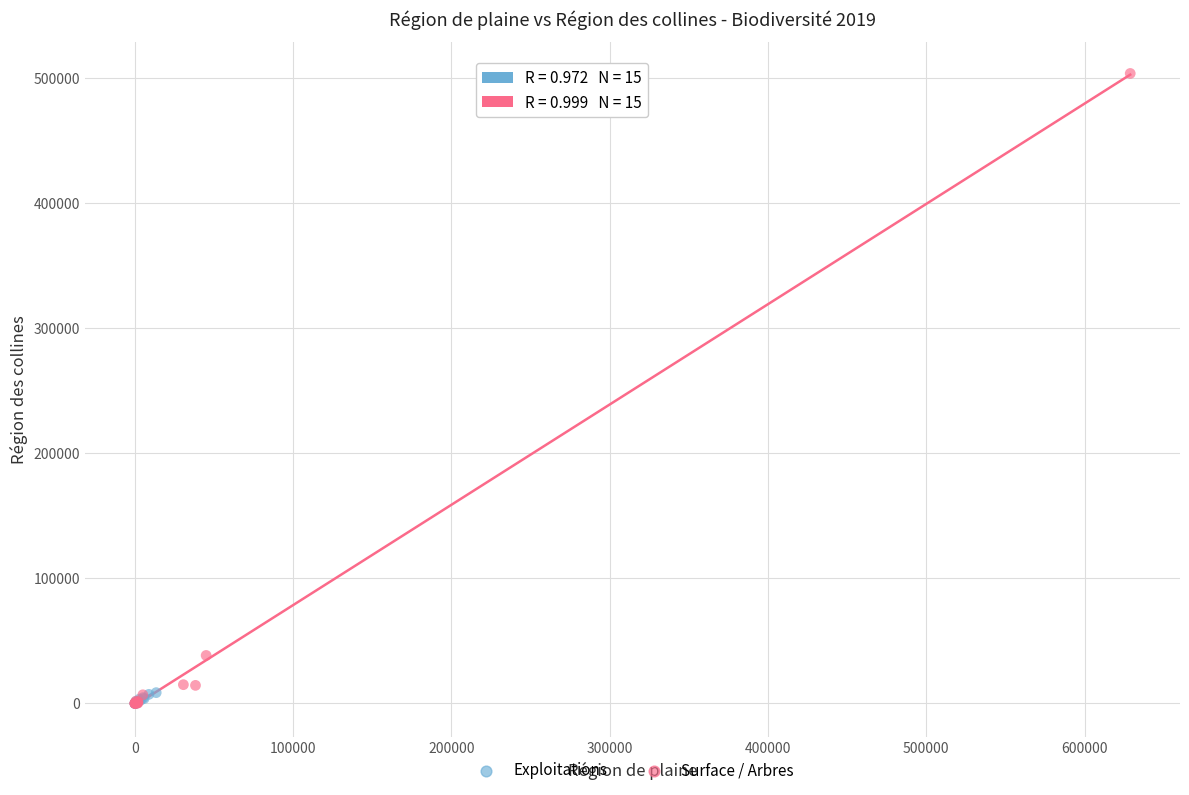

Which series contains the highest Y value?

Surface / Arbres